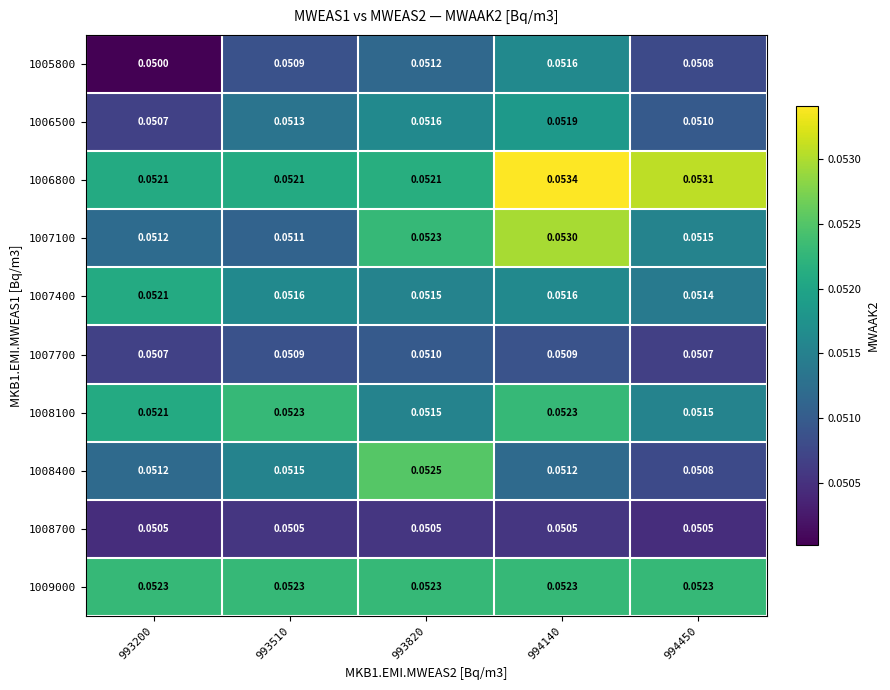

Is the value of 1005800 at 993510 greater than the value of 1007400 at 993820?

No